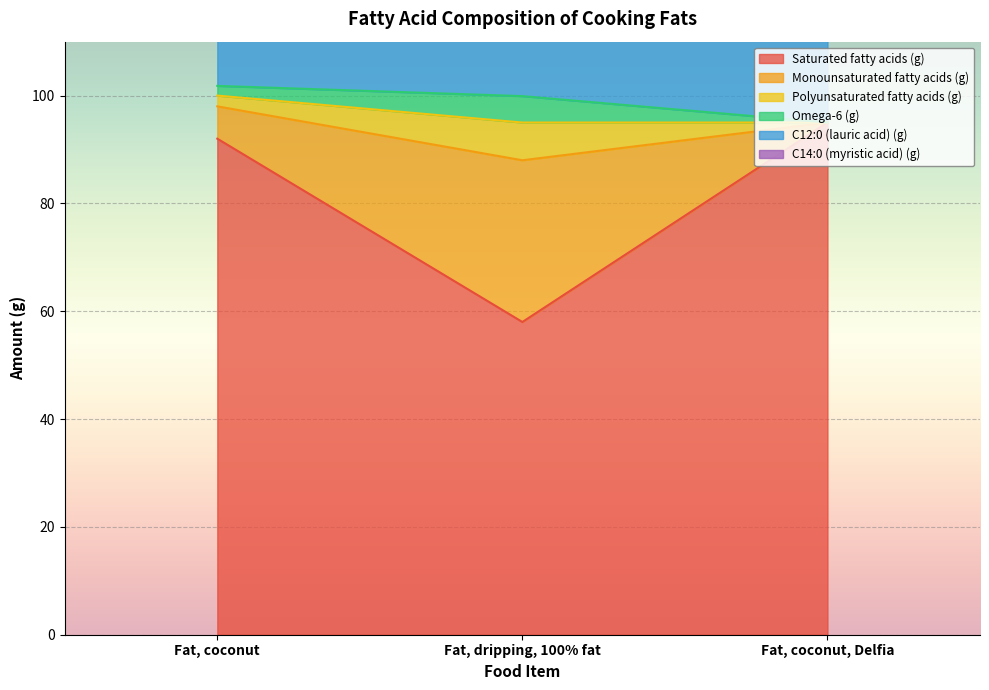

The C14:0 (myristic acid) (g) series shows 100.0 at Fat, coconut. True or false?

True